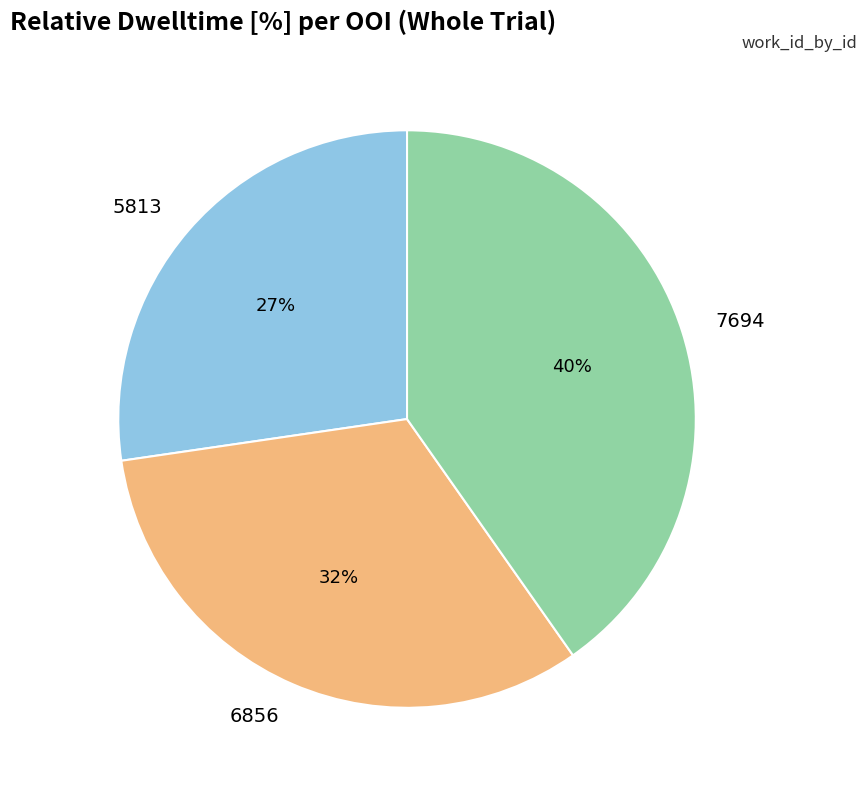

Does 6856 account for over 50% of the chart?

No